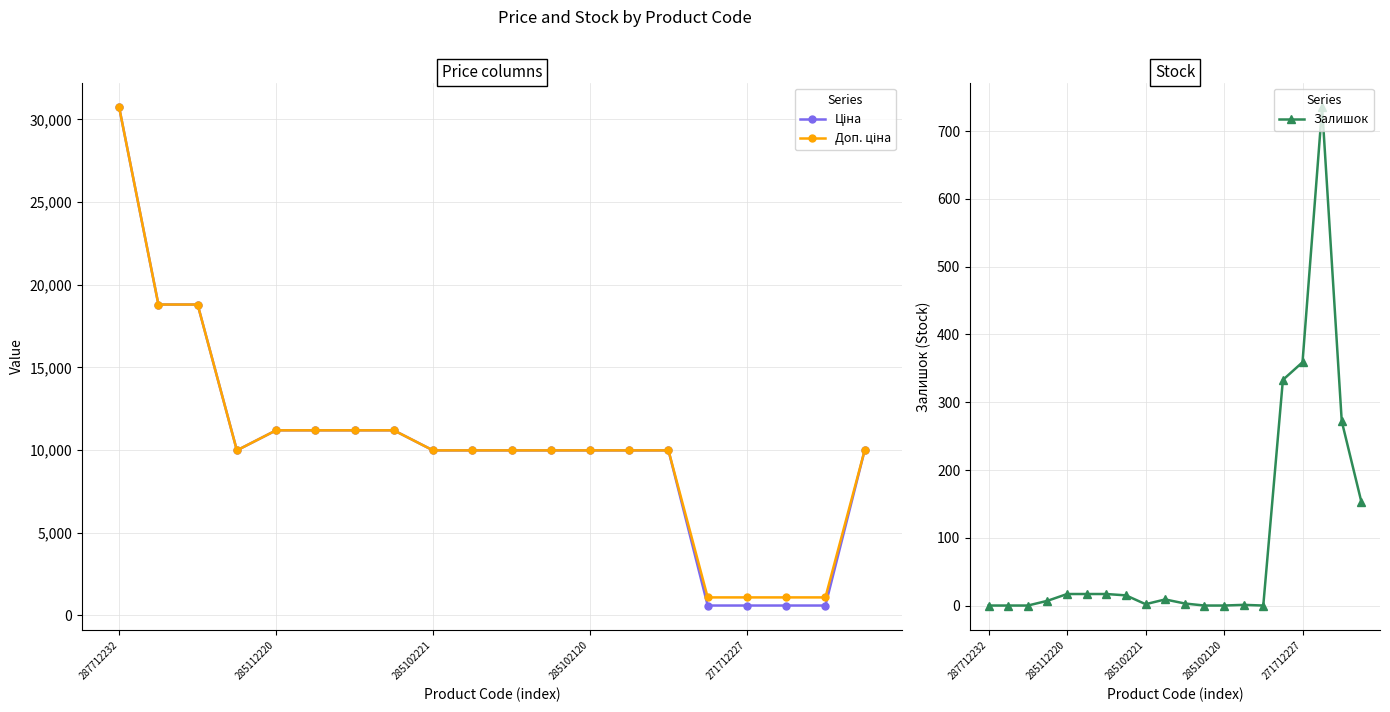

Rank the series at 285102120 from lowest to highest value.

Залишок, Ціна, Доп. ціна